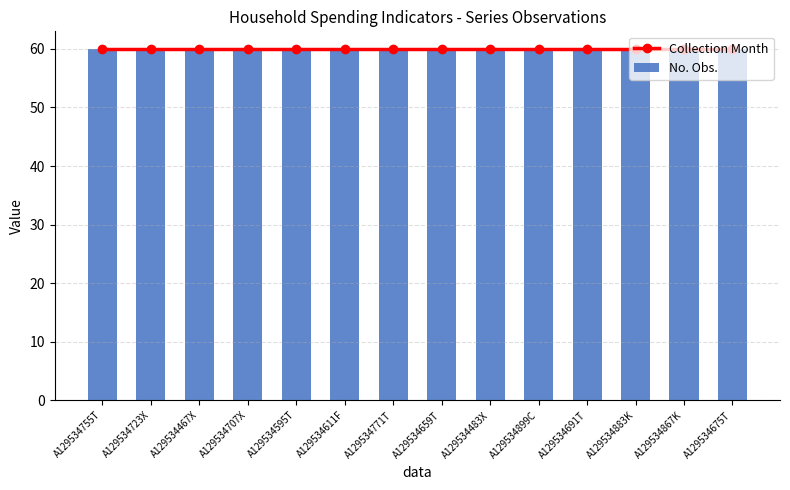

True or false: No. Obs. has a value of 60 at A129534595T.

True